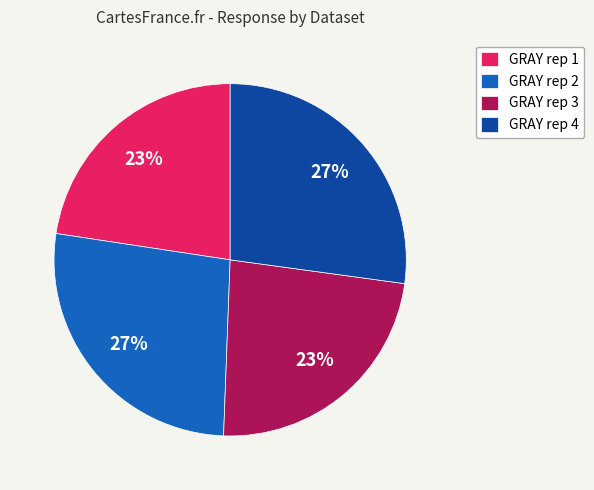

Does GRAY rep 2 represent more than half of the total?

No